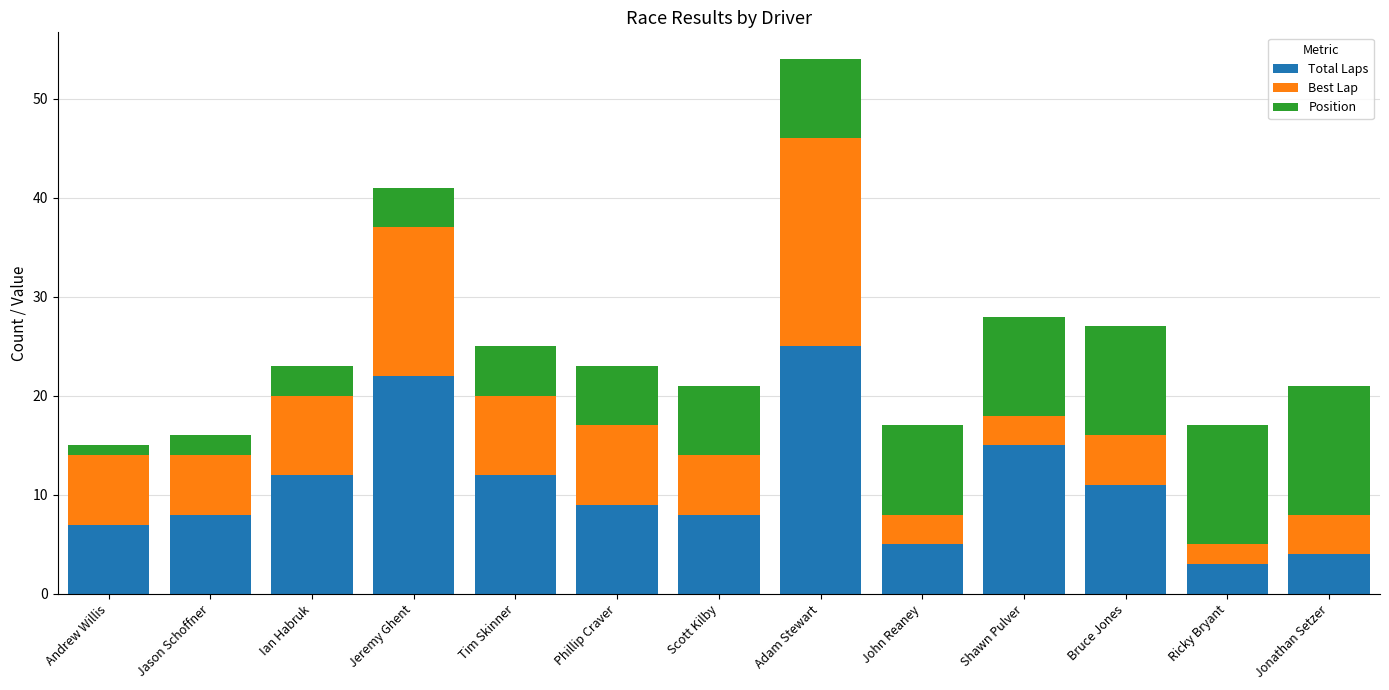

What are all the series names shown in the legend?

Total Laps, Best Lap, Position